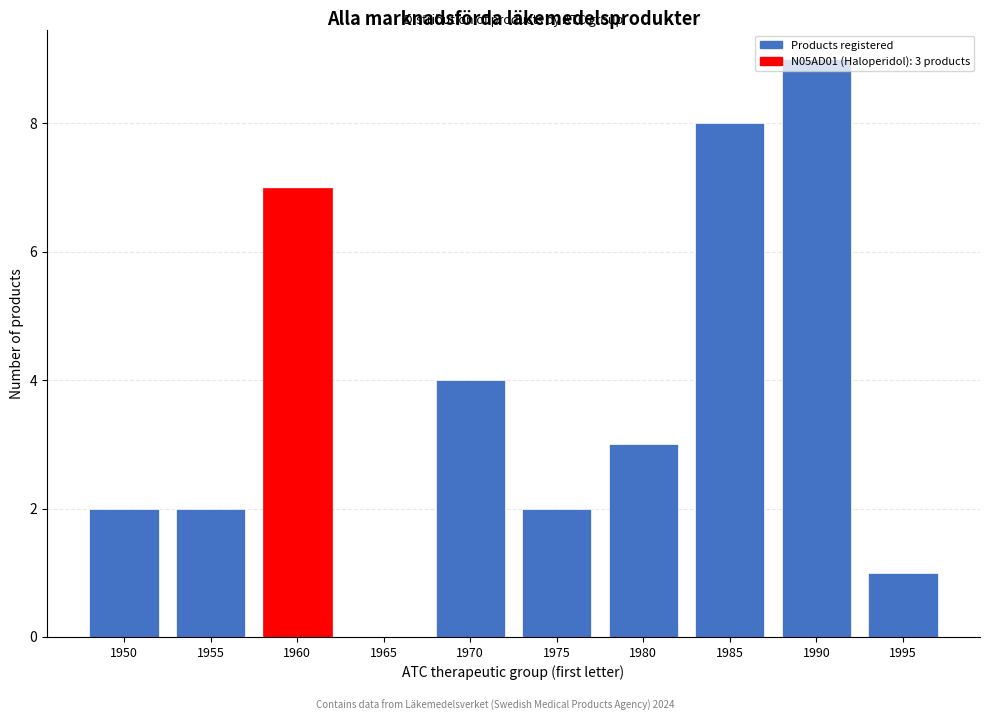

What is the sum of the values at 1975 and 1950?

4